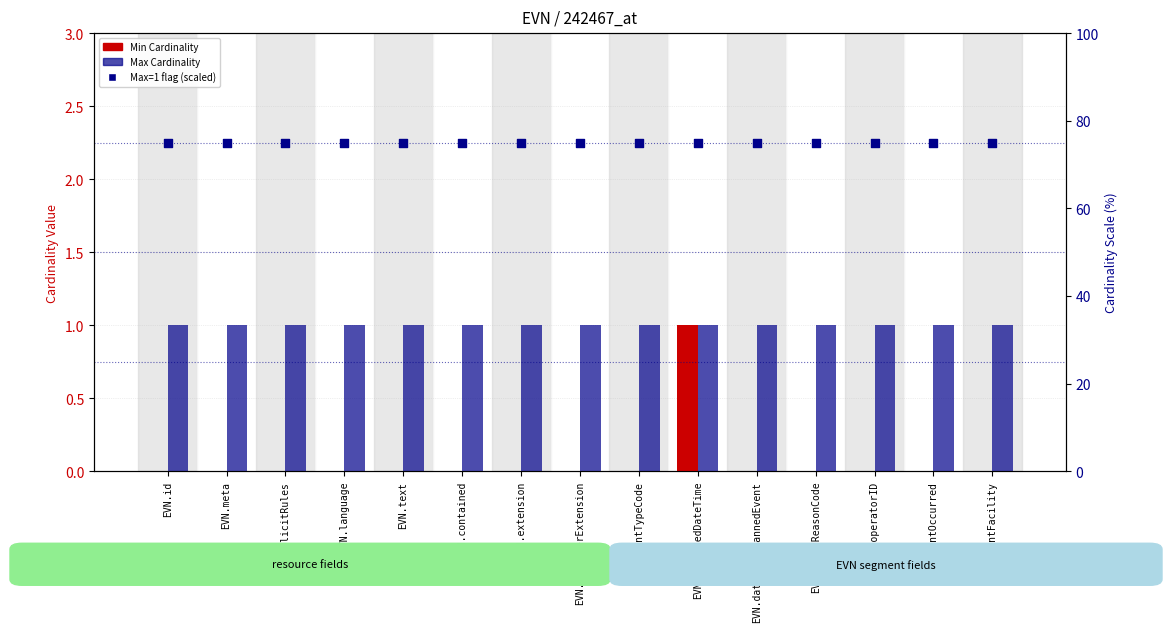

What is the total value across all series at EVN.eventTypeCode?

76